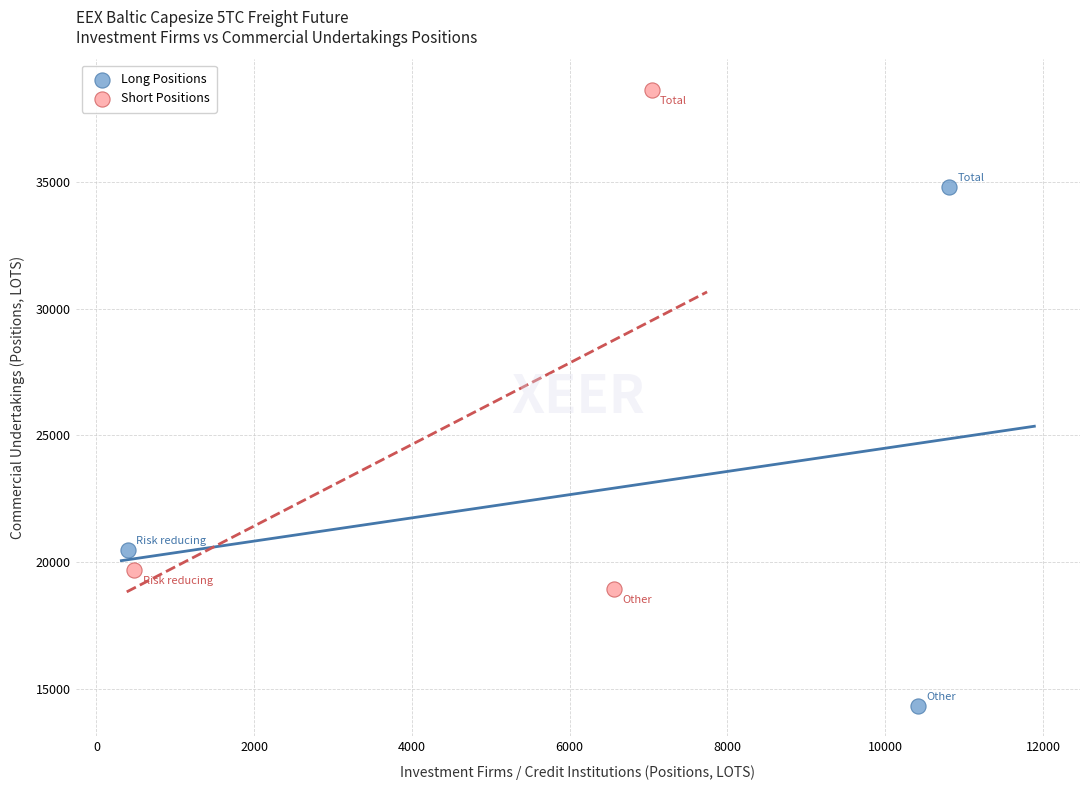

Which series has the largest Y range (max minus min)?

Long Positions